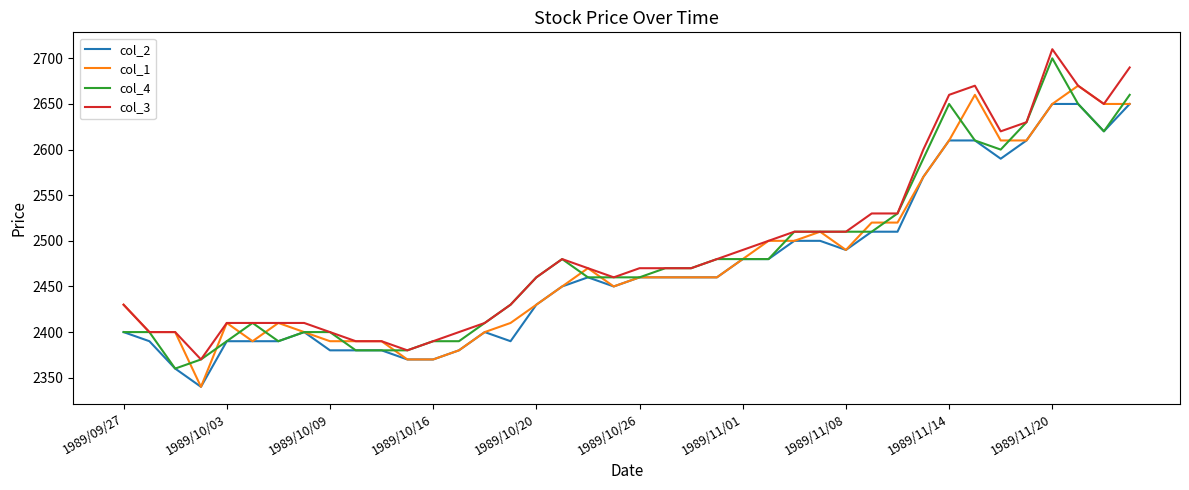

What is the highest value of the col_4 series?

2700